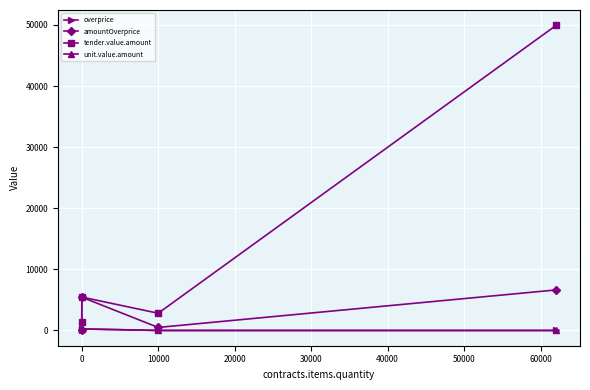

What is the maximum value shown in the chart?

49942.2